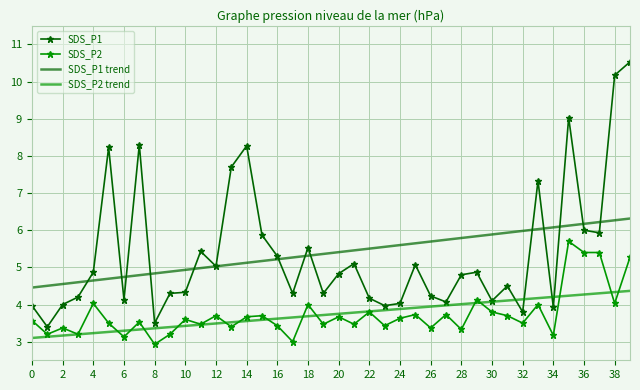

True or false: SDS_P1 trend and SDS_P1 cross at least once.

True